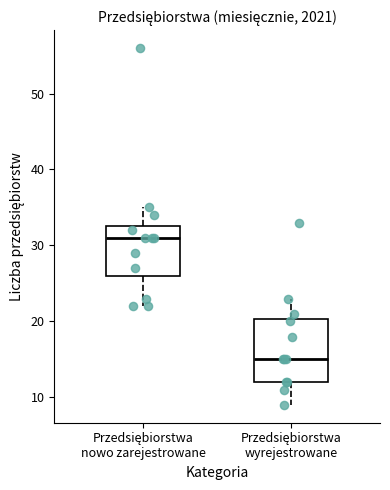

Comparing the boxes themselves (not the whiskers), which one is the tallest?

Przedsiębiorstwa wyrejestrowane